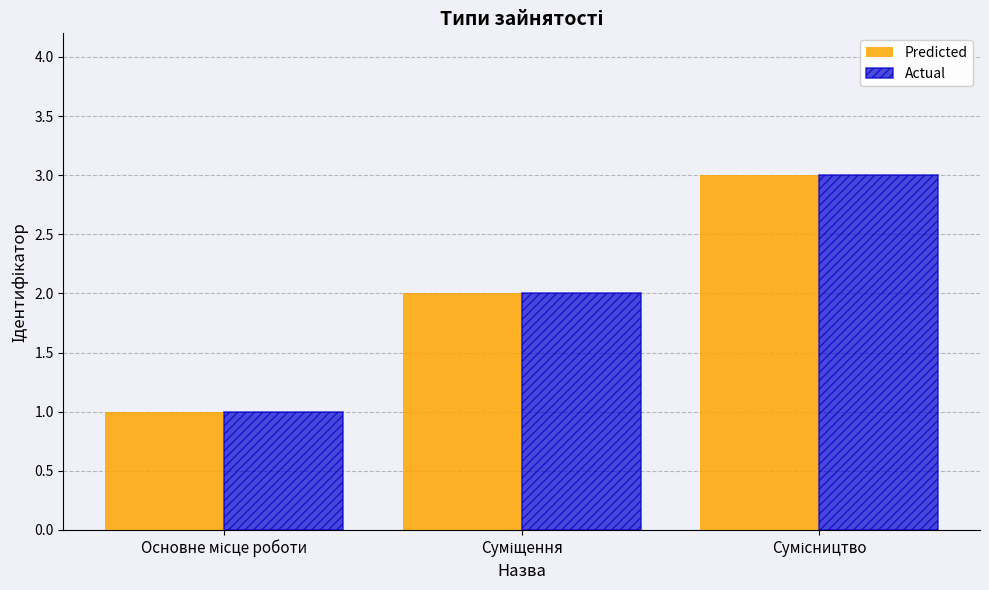

What is the maximum value for Predicted?

3